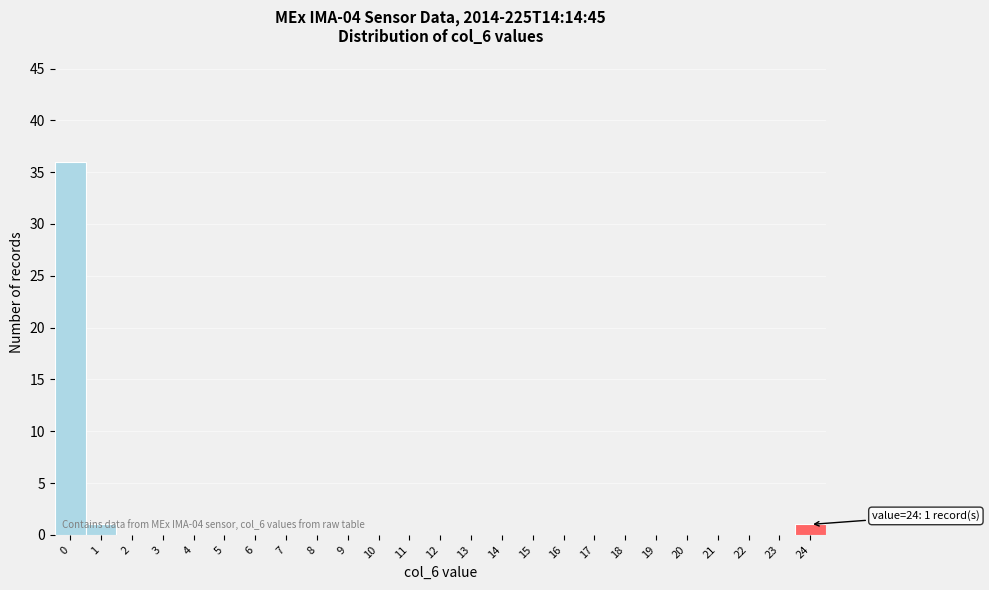

What is the change in value from 0 to 22?

-36